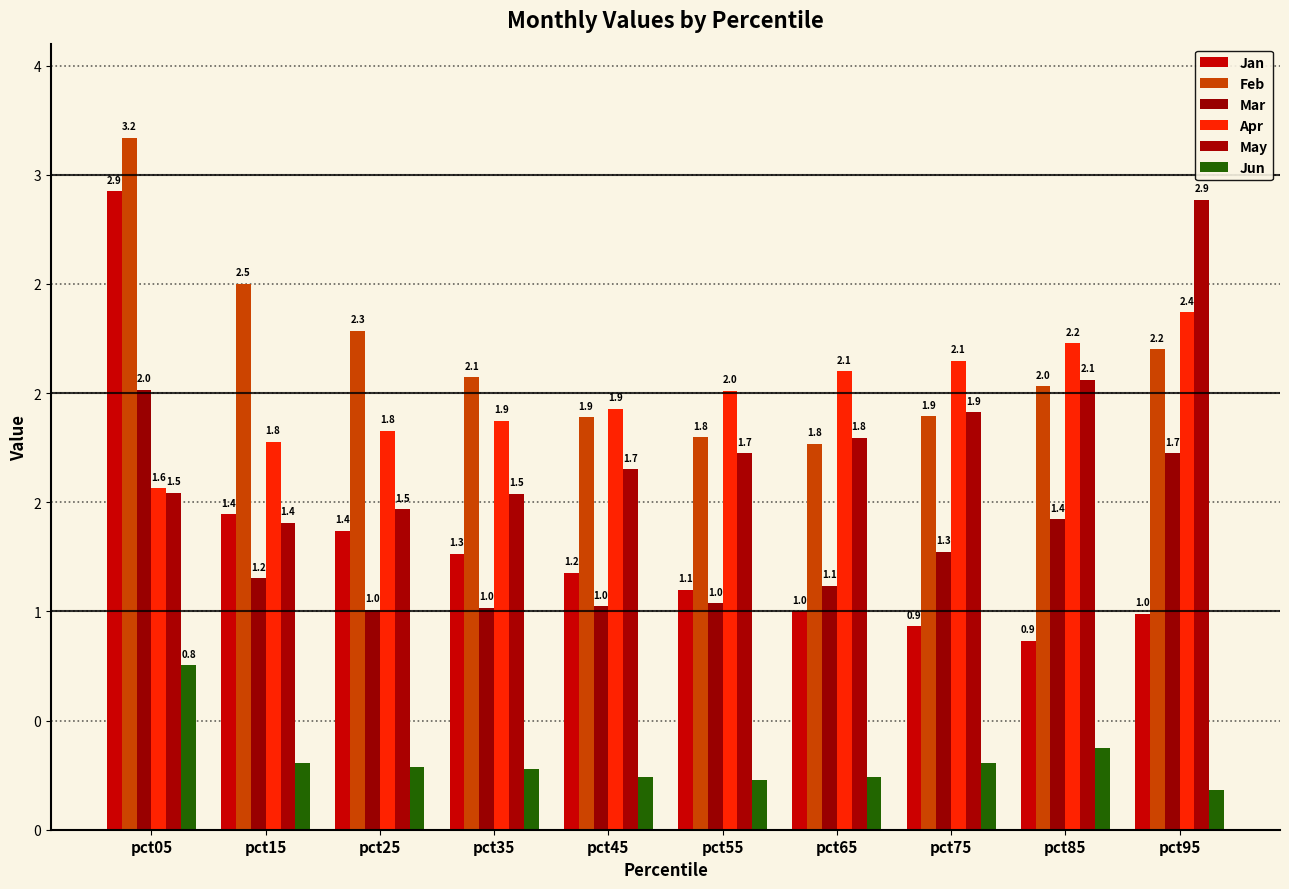

Are the bars horizontal?

No